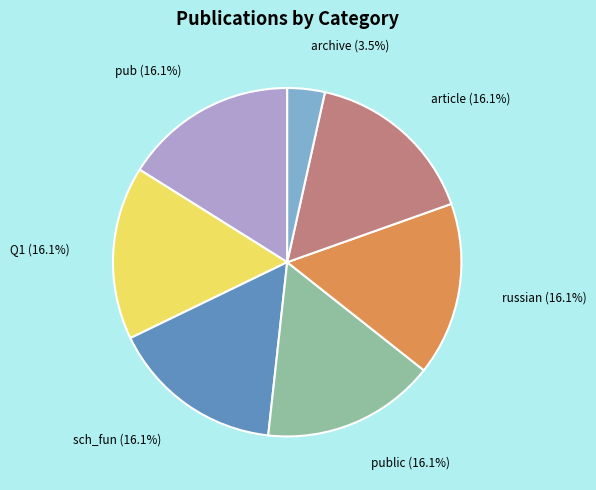

Count the number of slices in the pie.

7